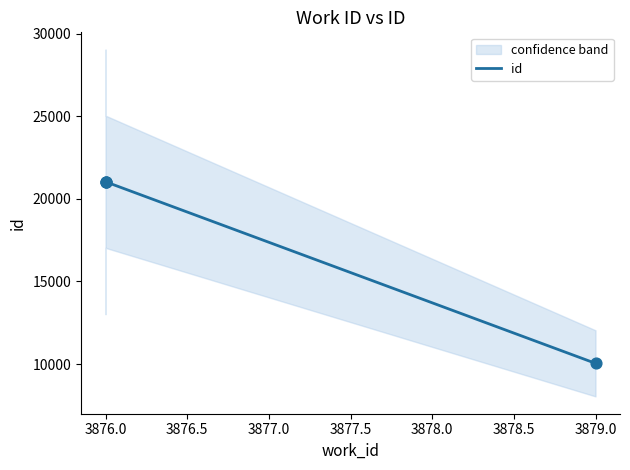

What is the ratio of the value at 3876.0 to the value at 3879.0?

2.1